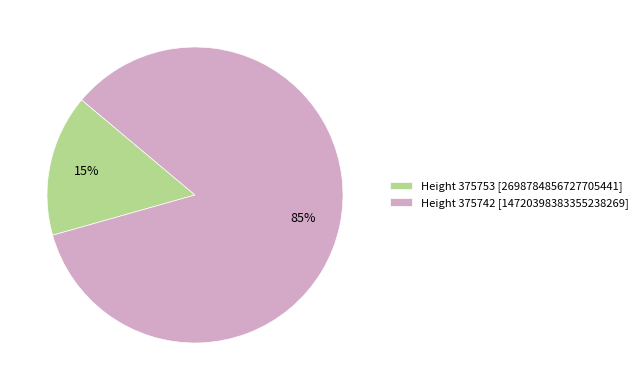

To the nearest percent, what is the average slice percentage?

50%